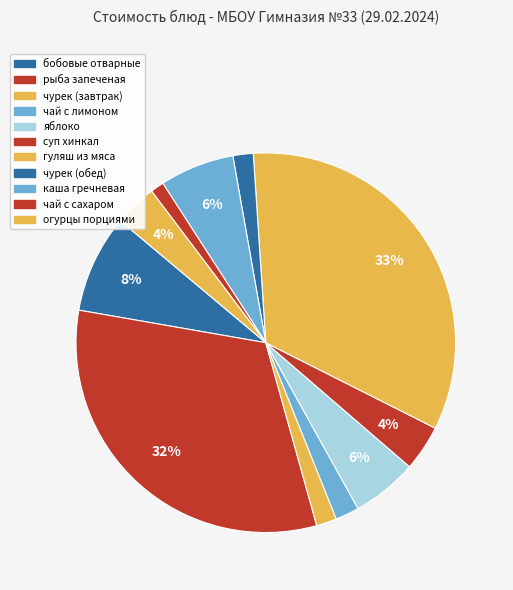

The чай с сахаром slice represents 7% of the pie. True or false?

False